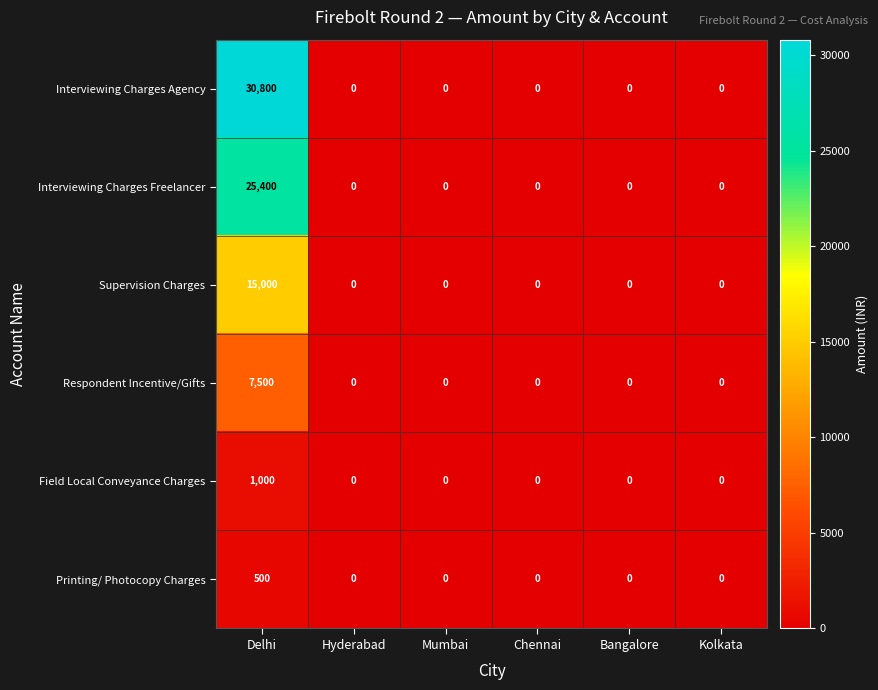

Read the Respondent Incentive/Gifts value at Delhi.

7500